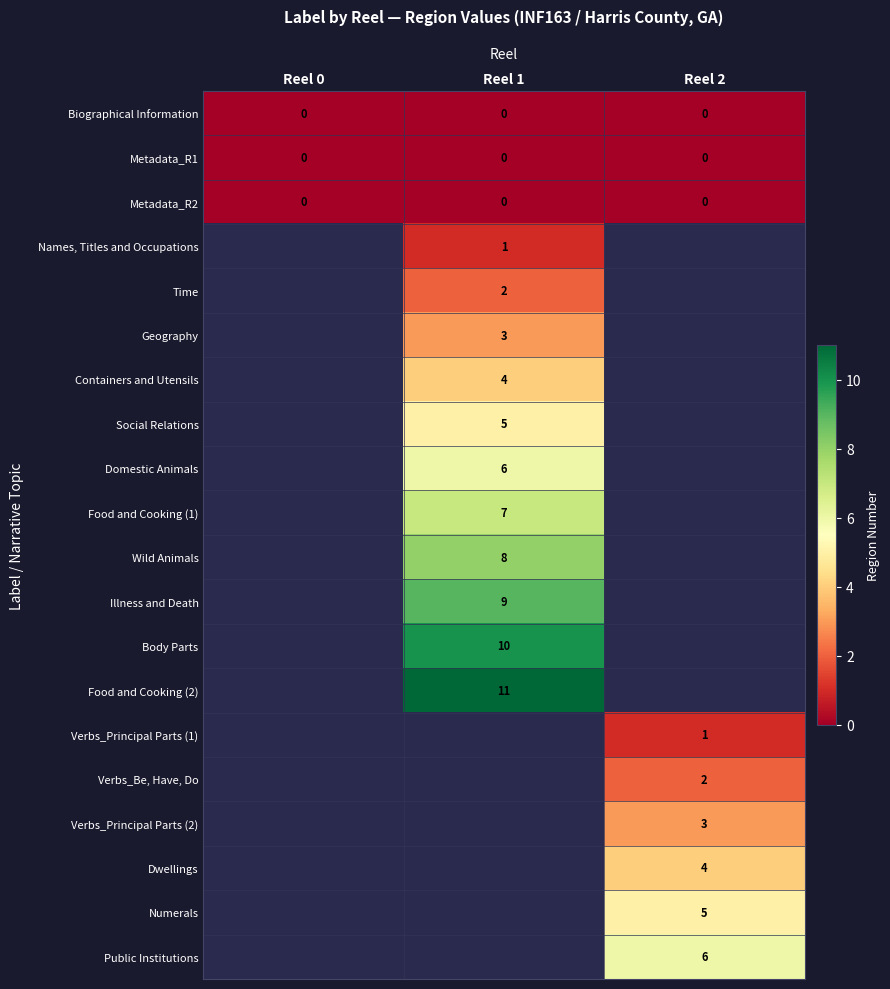

At which category does the chart reach its peak across all series?

Reel 1